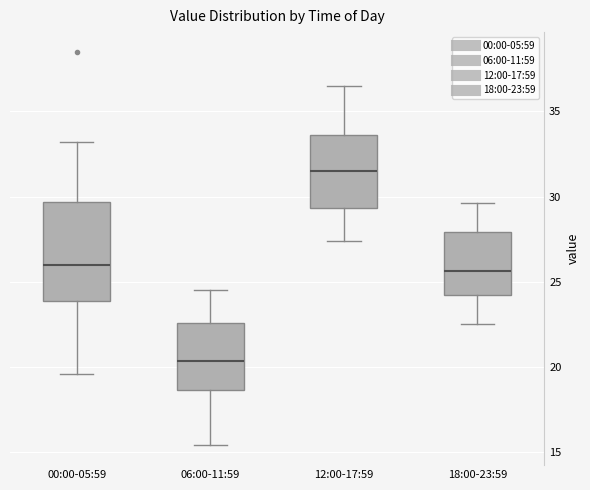

Comparing the boxes themselves (not the whiskers), which one is the tallest?

00:00-05:59